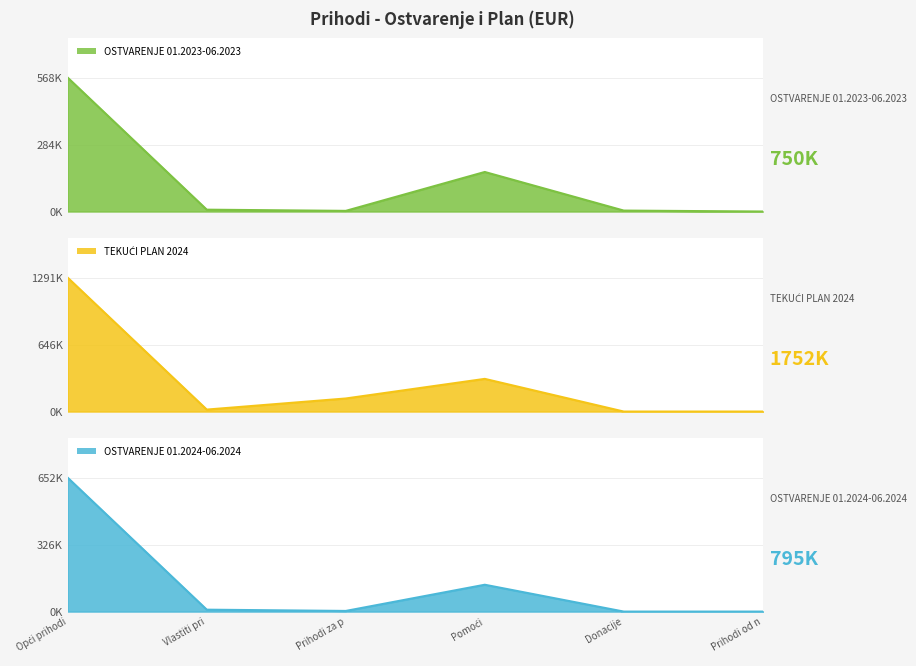

How many categories are shown in the chart?

6